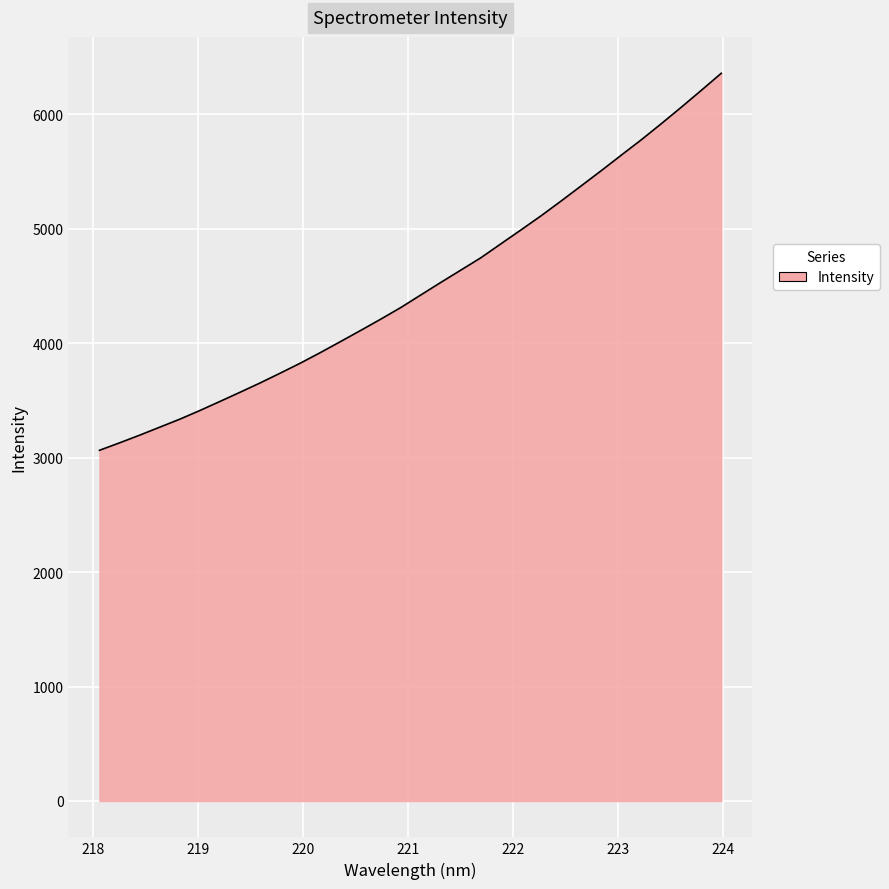

What is the difference between the maximum and minimum values?

3294.2